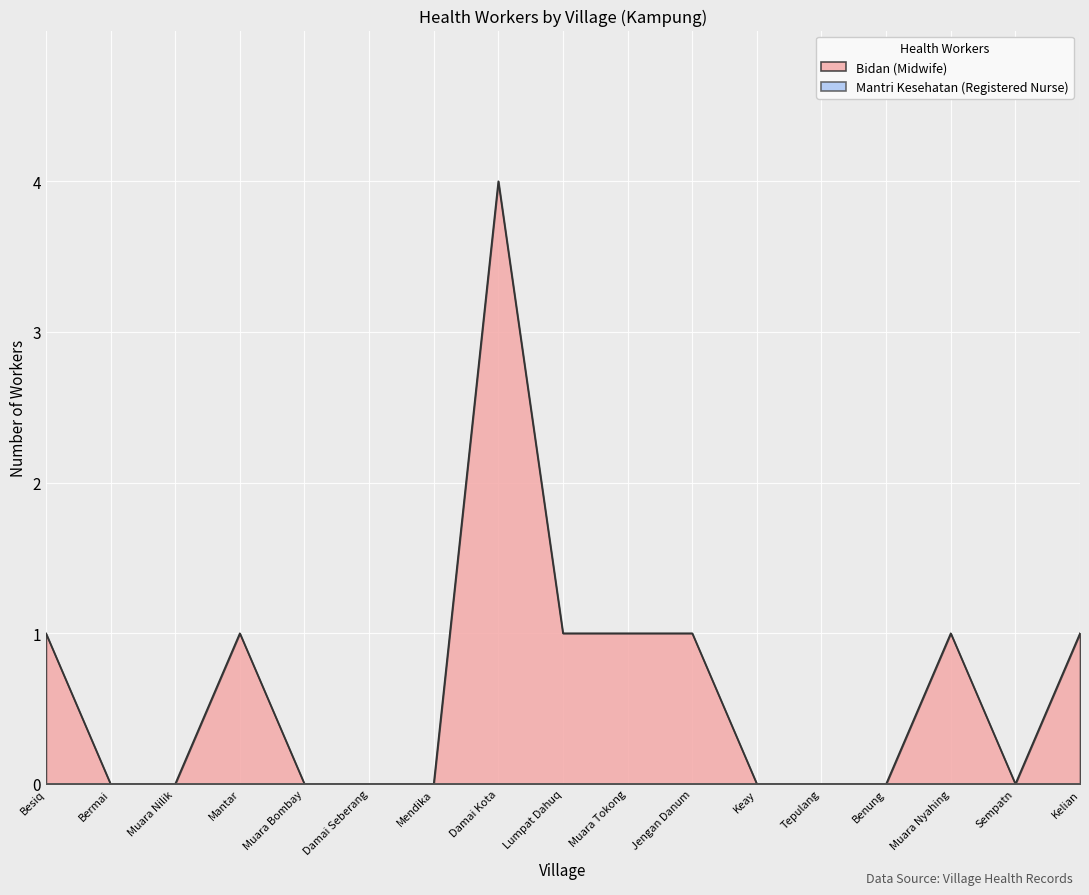

The value at Keay is 0. True or false?

True